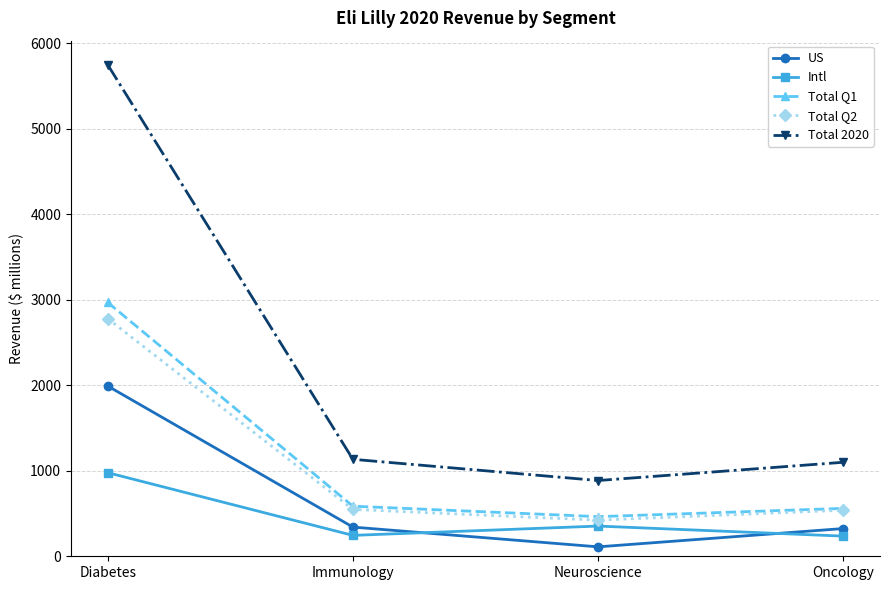

Which series has the widest spread of values?

Total 2020